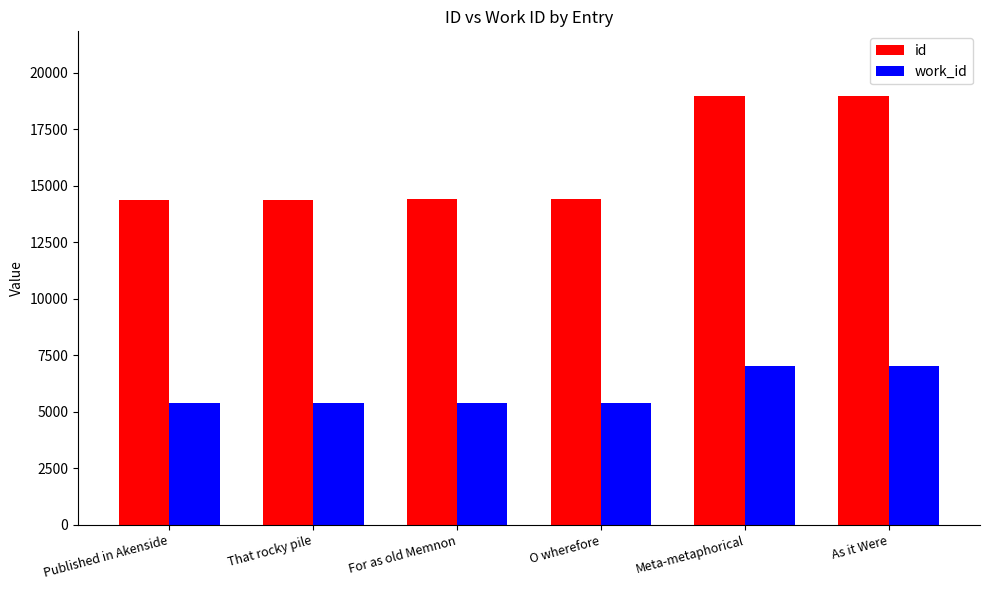

At O wherefore, list the series in order from smallest to largest.

work_id, id